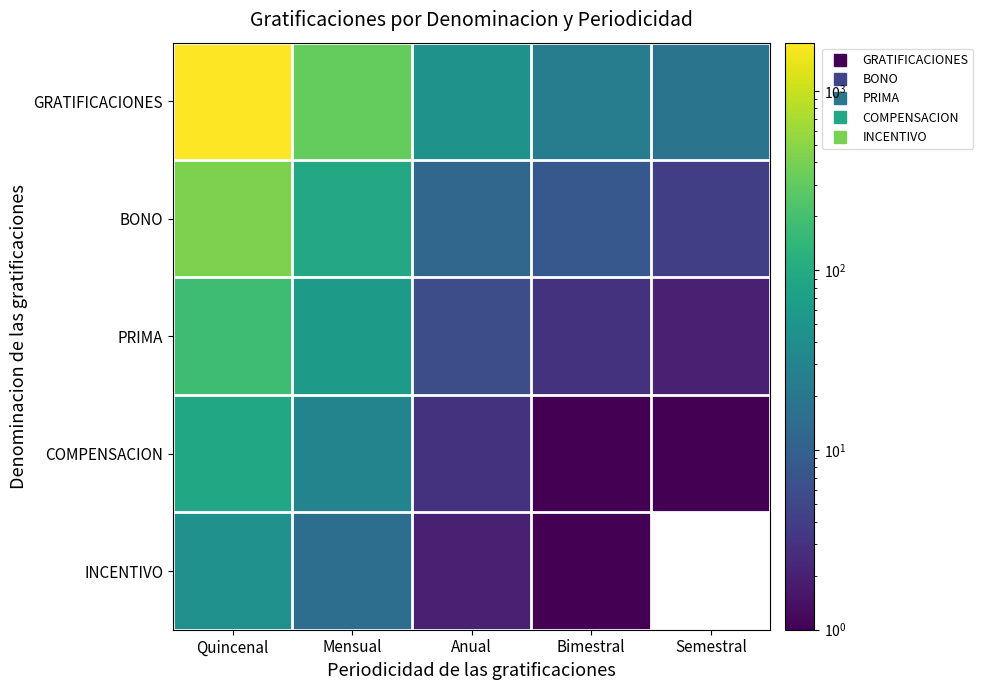

At Semestral, list the series in order from largest to smallest.

GRATIFICACIONES, BONO, PRIMA, COMPENSACION, INCENTIVO